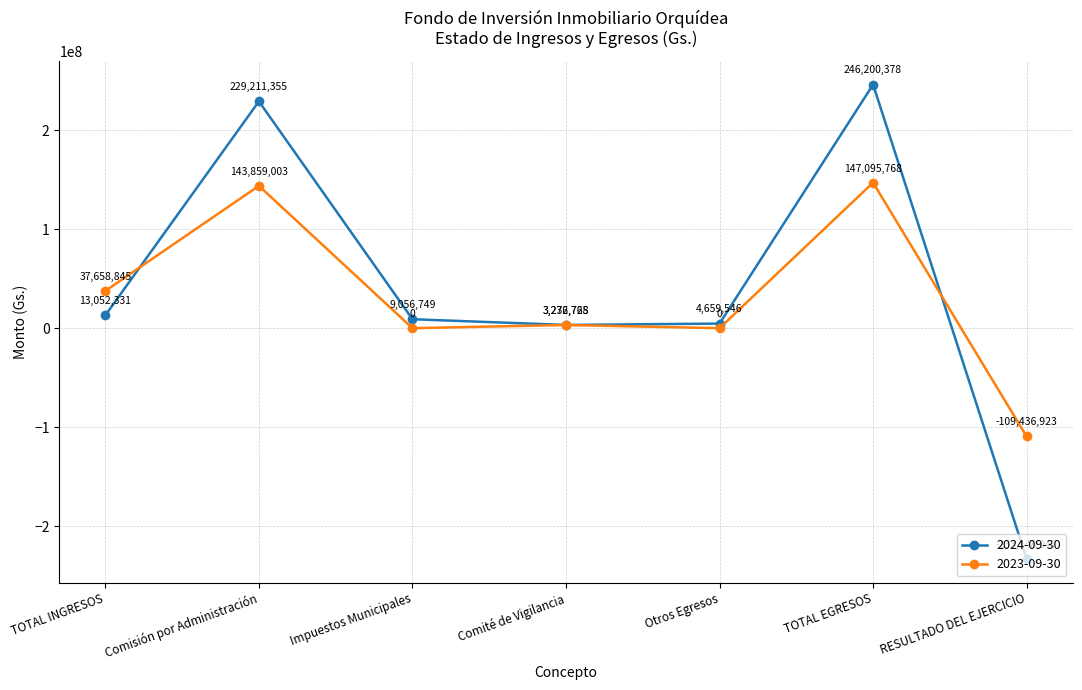

Reading left to right, transcribe all the data shown in this chart.

2024-09-30: TOTAL INGRESOS=13052331	Comisión por Administración=229211355	Impuestos Municipales=9056749	Comité de Vigilancia=3272728	Otros Egresos=4659546	TOTAL EGRESOS=246200378	RESULTADO DEL EJERCICIO=-233148047
2023-09-30: TOTAL INGRESOS=37658845	Comisión por Administración=143859003	Impuestos Municipales=0	Comité de Vigilancia=3236765	Otros Egresos=0	TOTAL EGRESOS=147095768	RESULTADO DEL EJERCICIO=-109436923